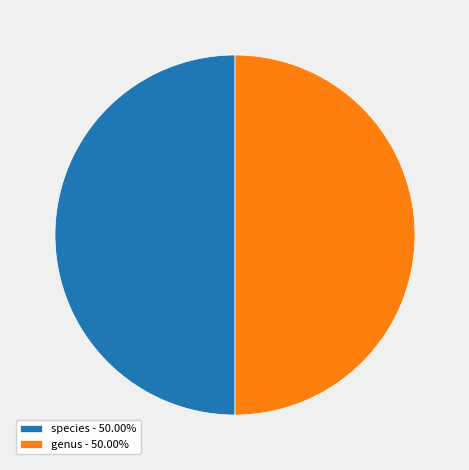

What is the ratio of the value at genus - 50.00% to the value at species - 50.00%?

1.0